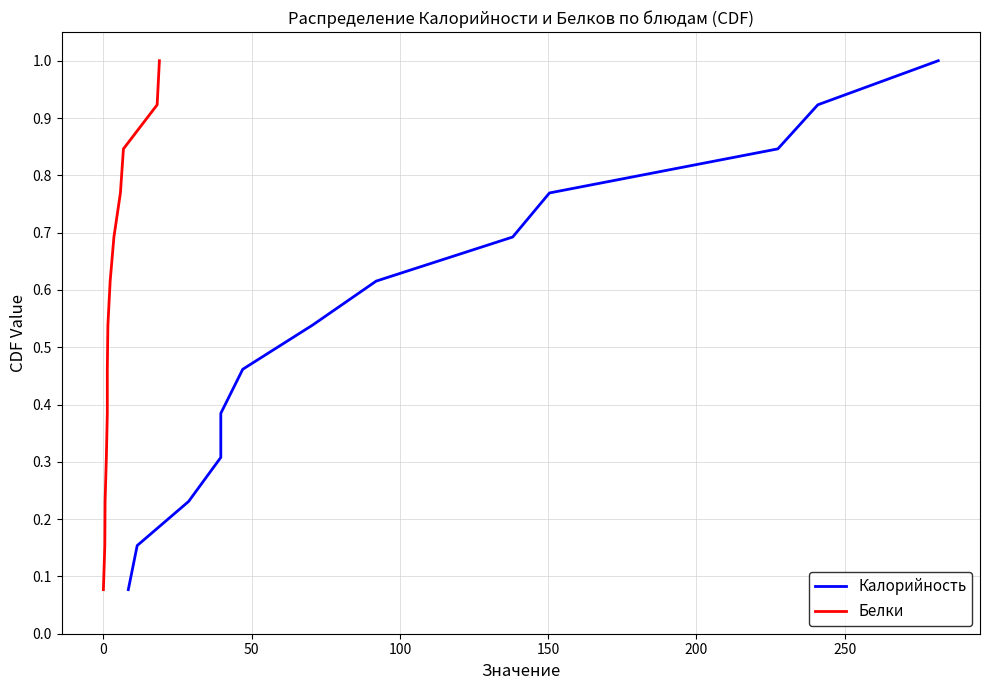

True or false: Калорийность has more than 0 points higher than both neighbors.

False